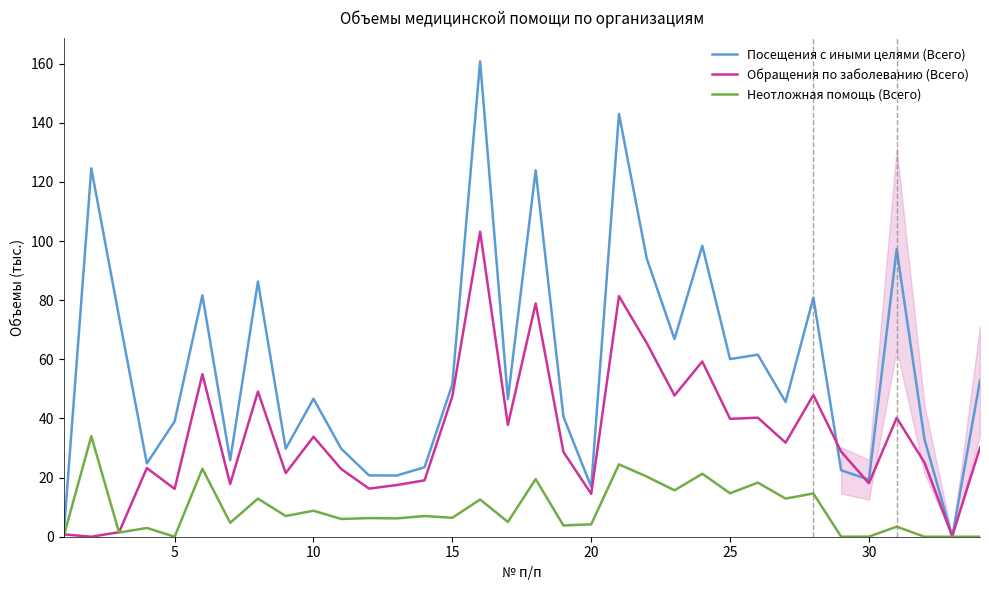

True or false: Посещения с иными целями (Всего) and Неотложная помощь (Всего) cross at least once.

False